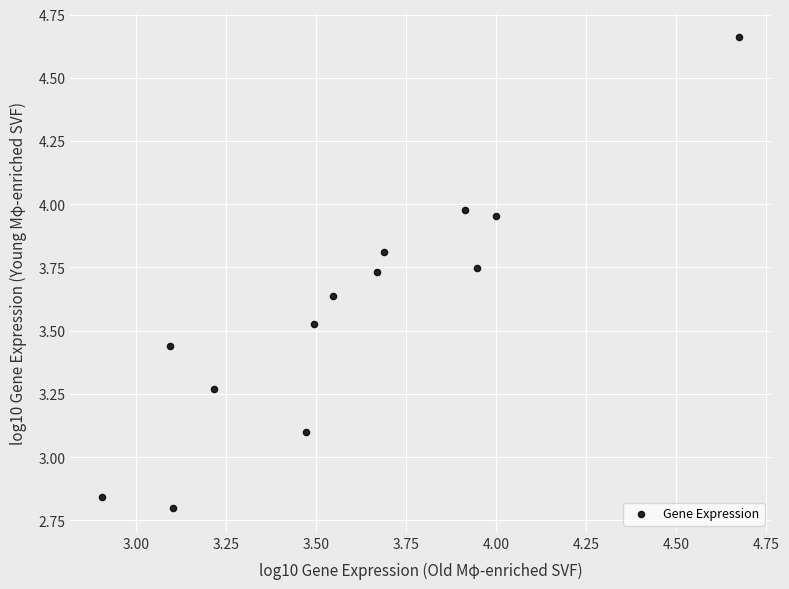

What is the range of X values (max minus min)?

1.8